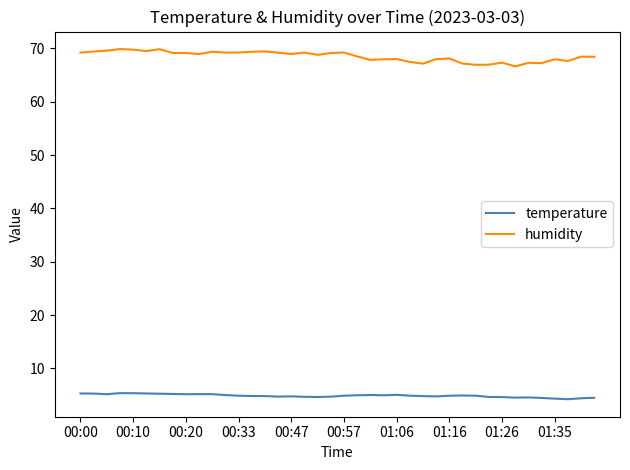

Which series has the widest spread of values?

humidity